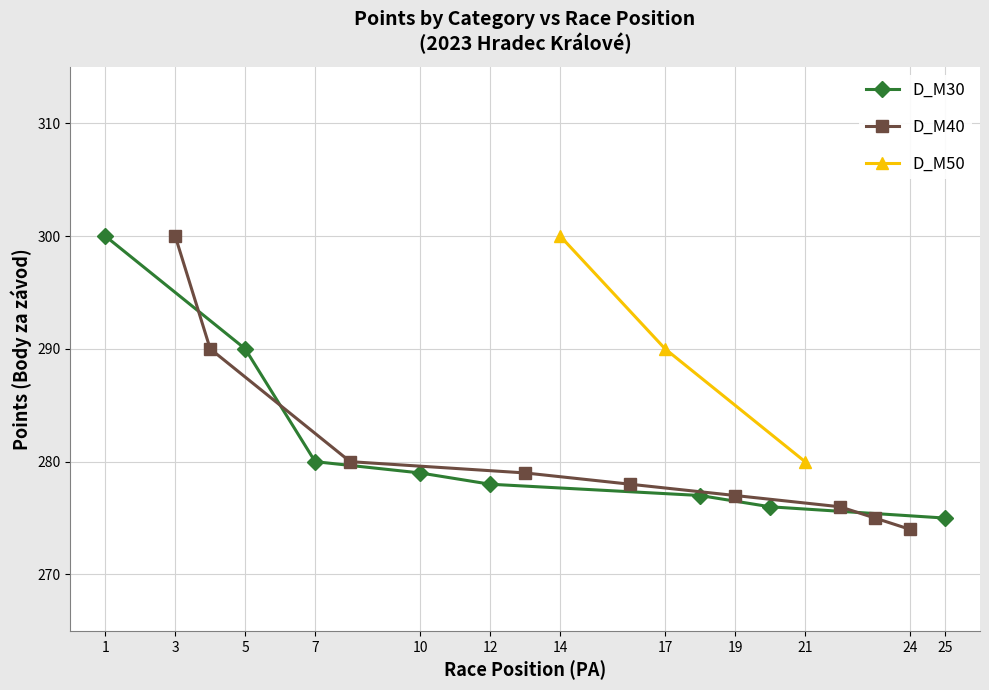

Where is D_M30 nearest to the value 287?

5